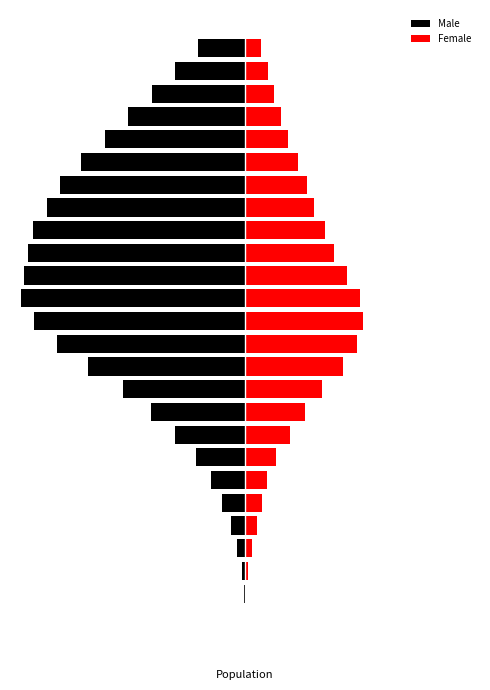

Reading left to right, transcribe all the data shown in this chart.

Male: -46	-205	-721	-2005	-3725	-6012	-8724	-12518	-17931	-24186	-31332	-40534	-48343	-54193	-57600	-57005	-55907	-54499	-51055	-47590	-42211	-36149	-29985	-24024	-18057	-12208
Female: 45	189	644	1713	2972	4416	5736	8037	11518	15520	19722	25197	28887	30448	29680	26277	22969	20545	17884	16026	13741	11153	9229	7415	5879	4134